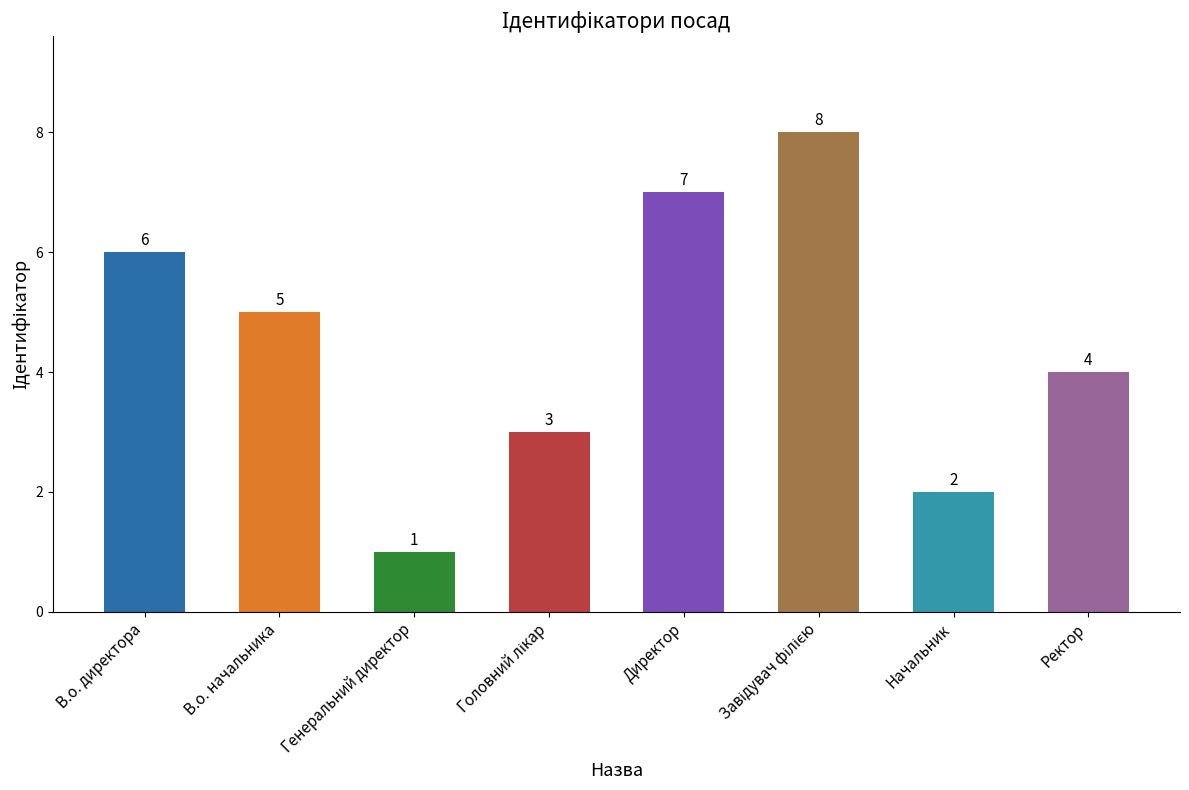

Which has a higher value, Генеральний директор or Ректор?

Ректор